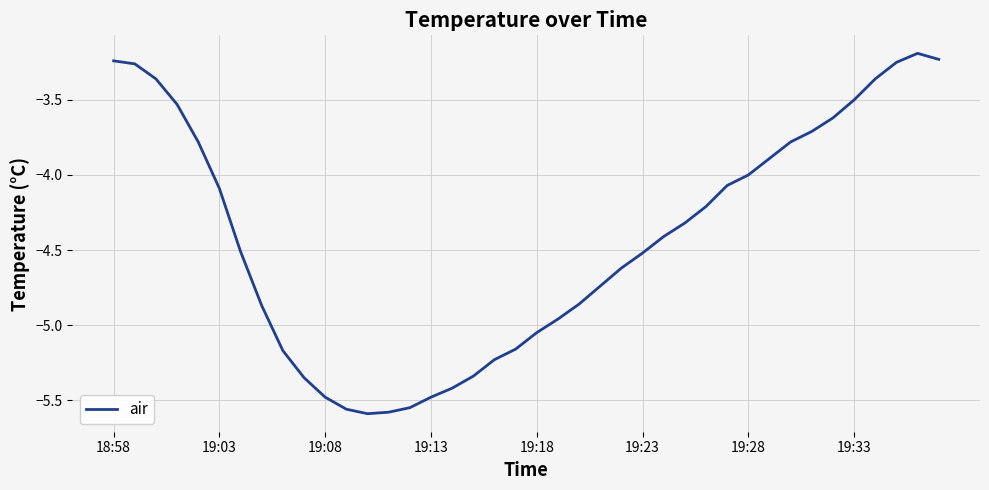

What is the difference between the maximum and minimum values?

2.4